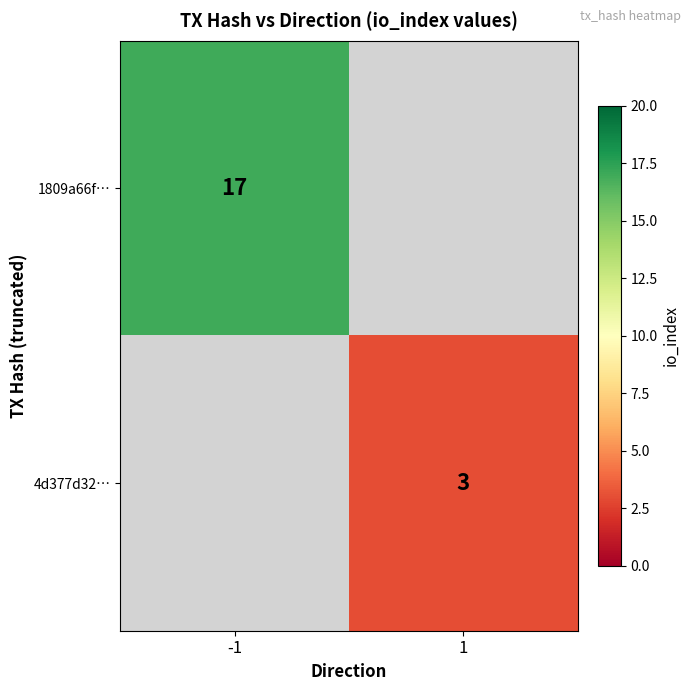

Is it true that 1809a66f… equals 7 at -1?

False